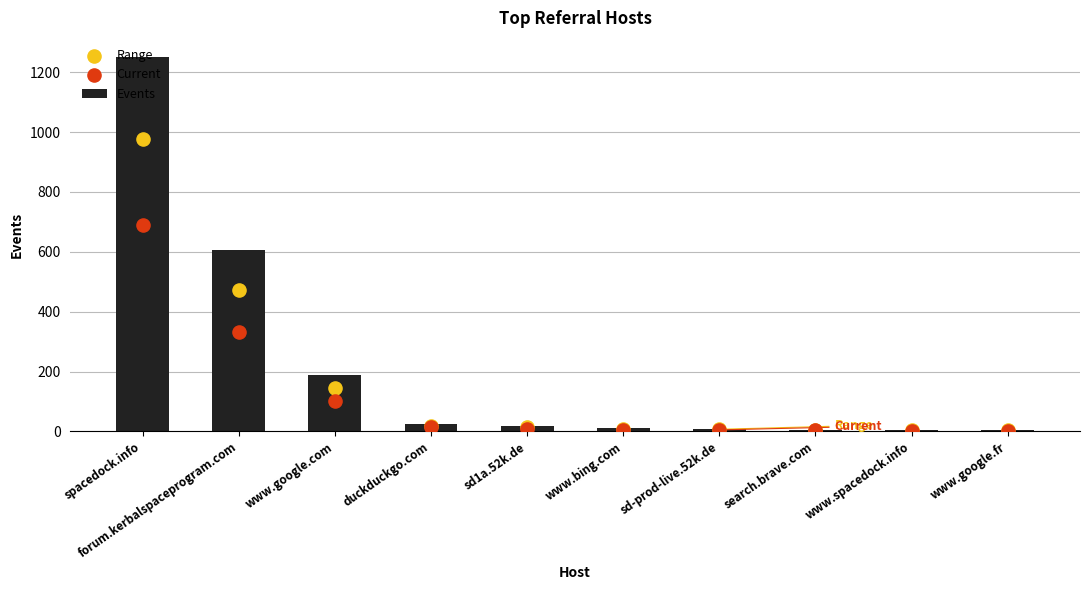

Which series contains the highest Y value?

Events